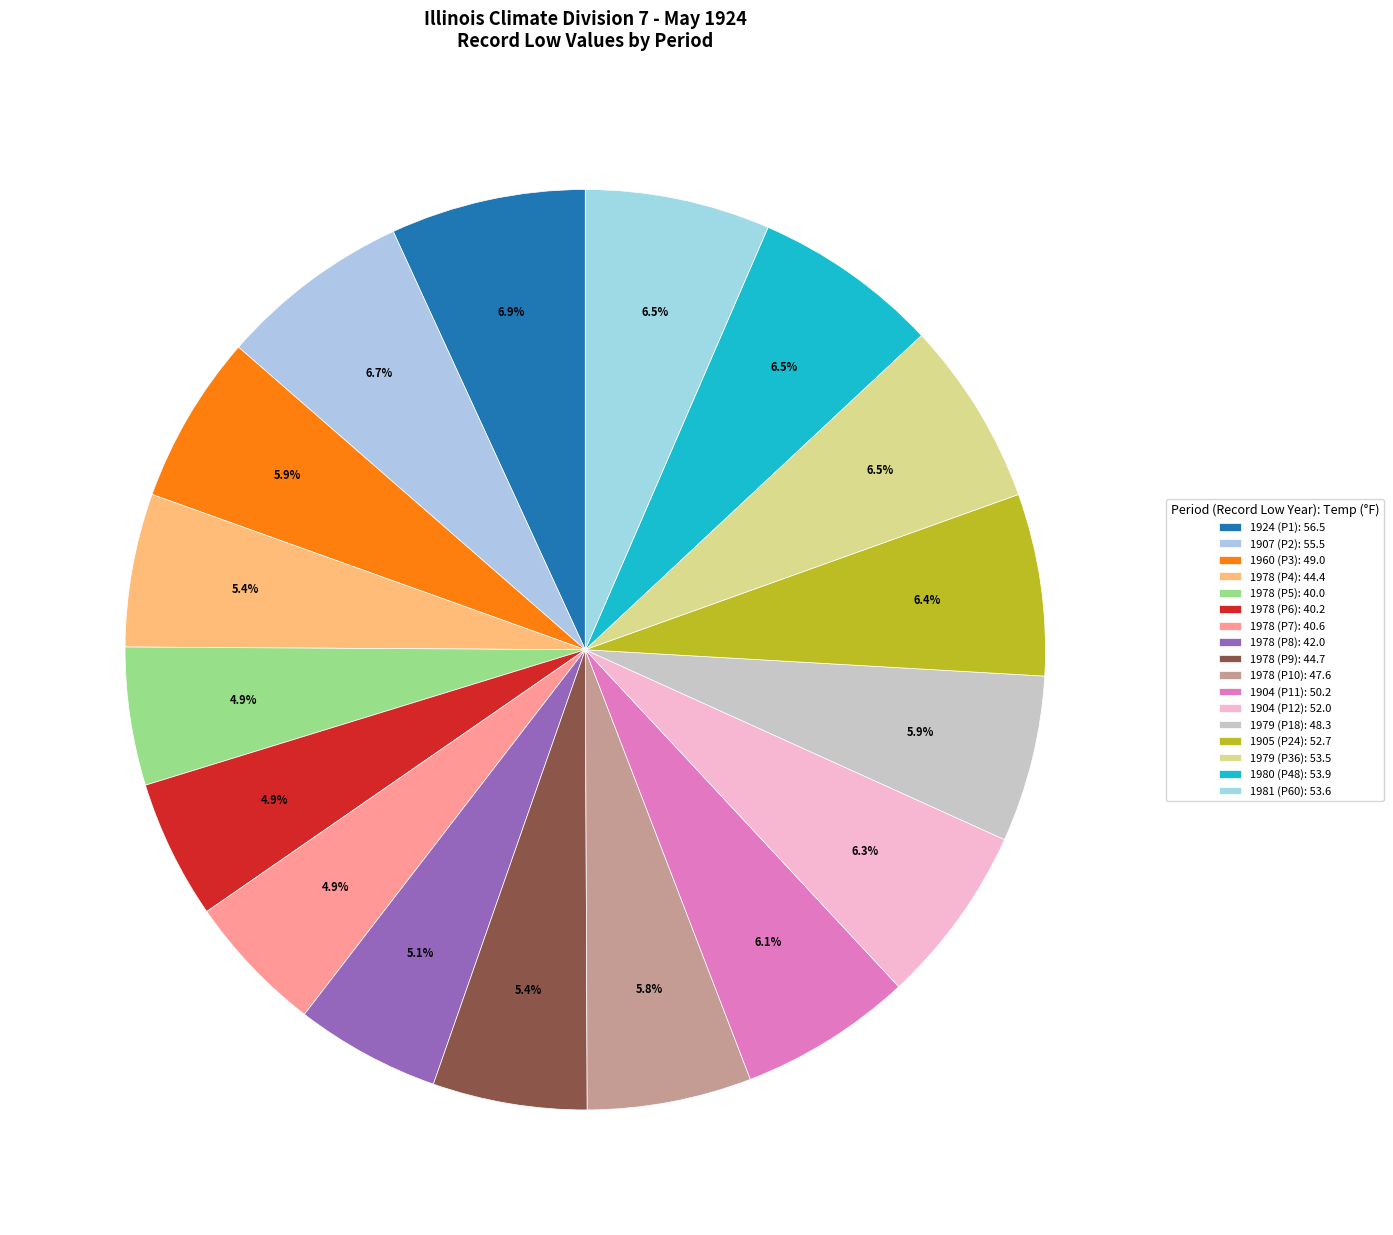

Is there any slice that represents more than half of the pie?

No